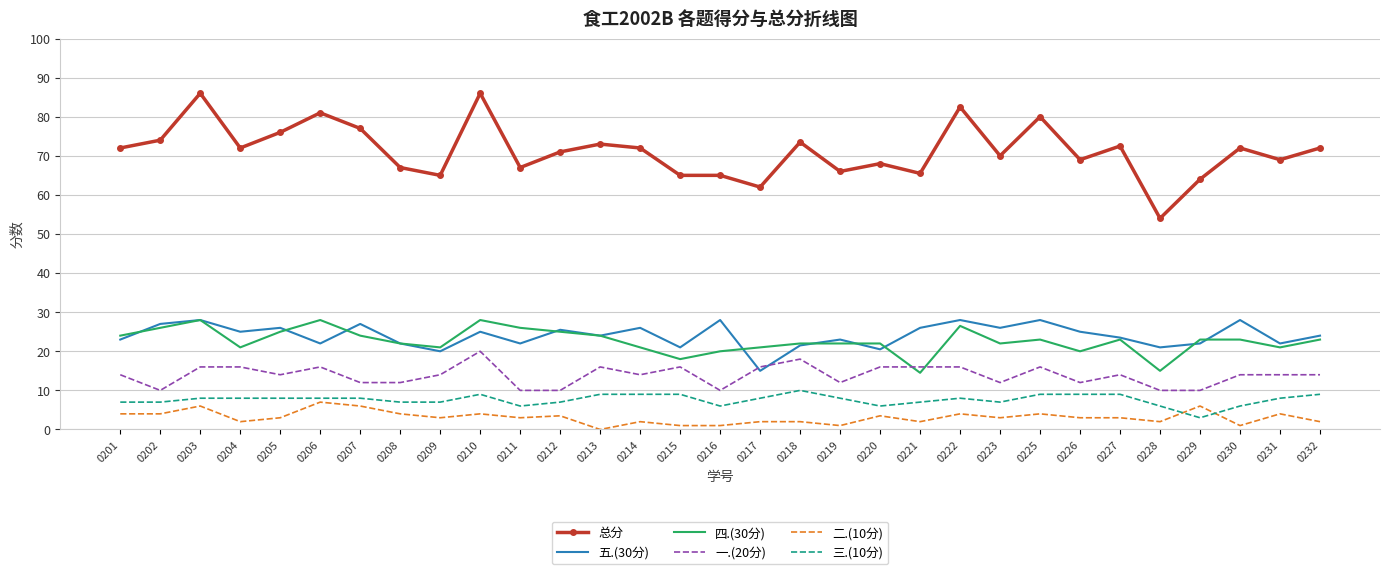

Between 0201 and 0222, which series saw the biggest shift?

总分